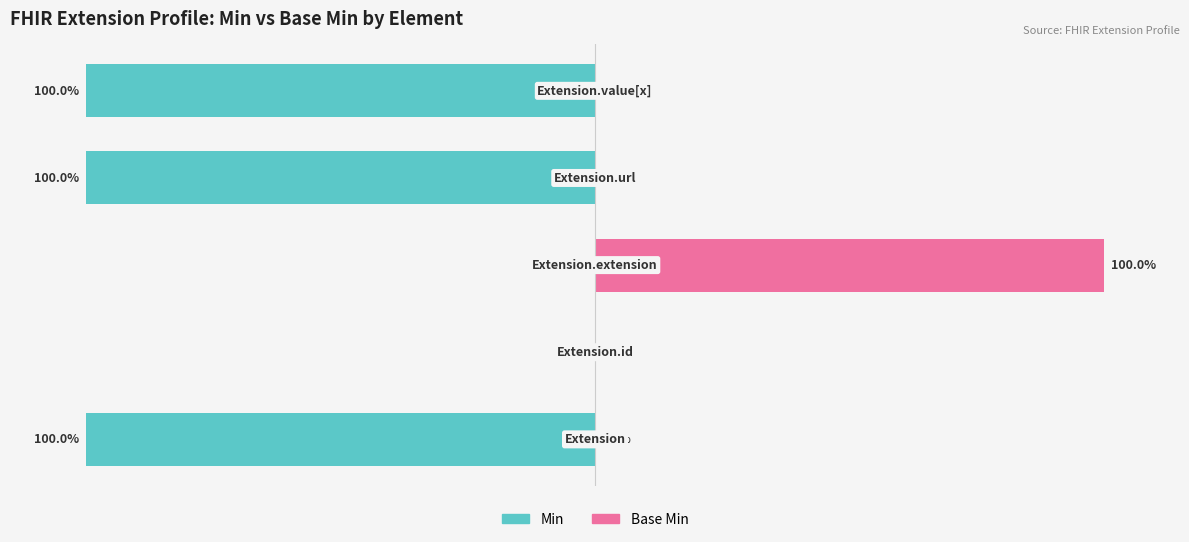

Reading left to right, extract all data points from this chart.

Min: -100	0	0	-100	-100
Base Min: 0	0	100	0	0